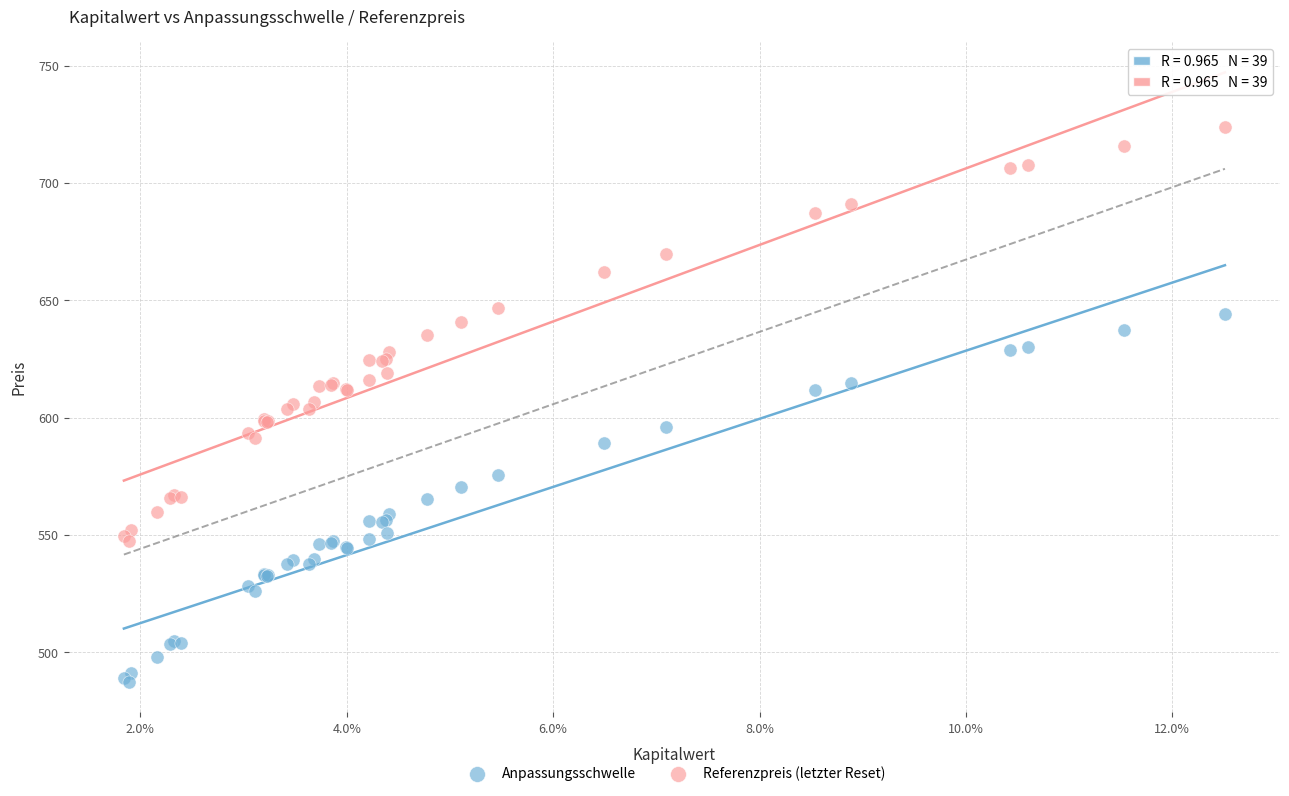

Which series reaches the minimum Y coordinate?

Anpassungsschwelle